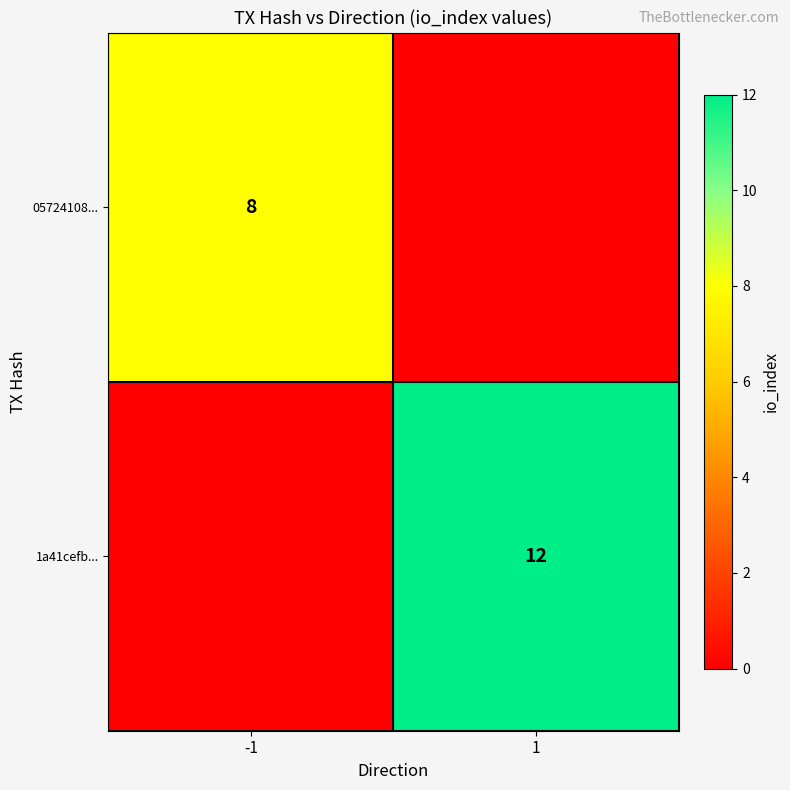

True or false: 05724108... has a value of 13 at -1.

False